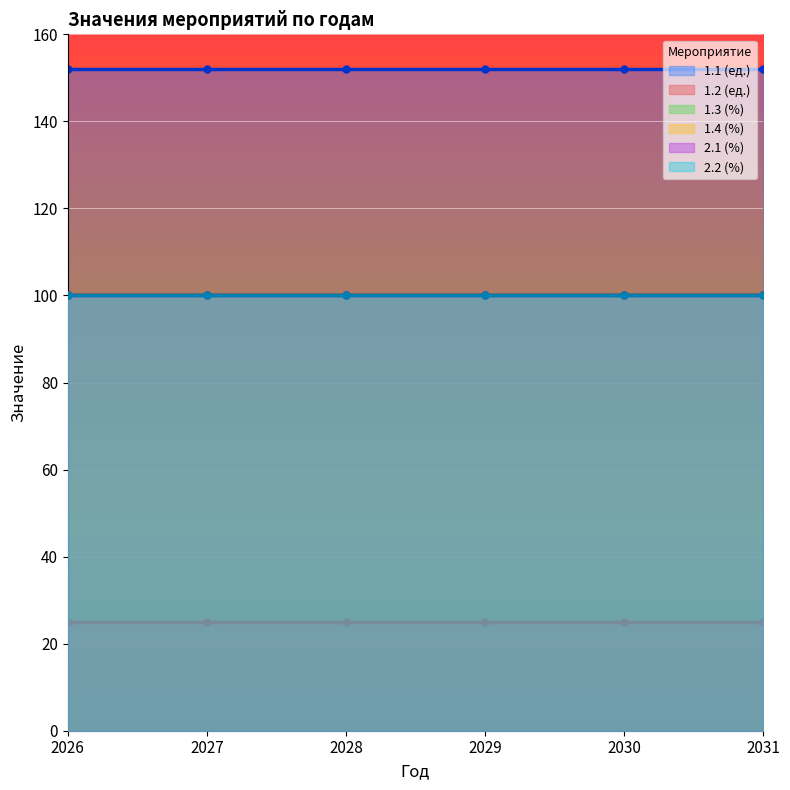

Reading right to left, extract all data points from this chart.

1.1 (ед.): 2031=152	2030=152	2029=152	2028=152	2027=152	2026=152
1.2 (ед.): 2031=25	2030=25	2029=25	2028=25	2027=25	2026=25
1.3 (%): 2031=100	2030=100	2029=100	2028=100	2027=100	2026=100
1.4 (%): 2031=100	2030=100	2029=100	2028=100	2027=100	2026=100
2.1 (%): 2031=100	2030=100	2029=100	2028=100	2027=100	2026=100
2.2 (%): 2031=100	2030=100	2029=100	2028=100	2027=100	2026=100